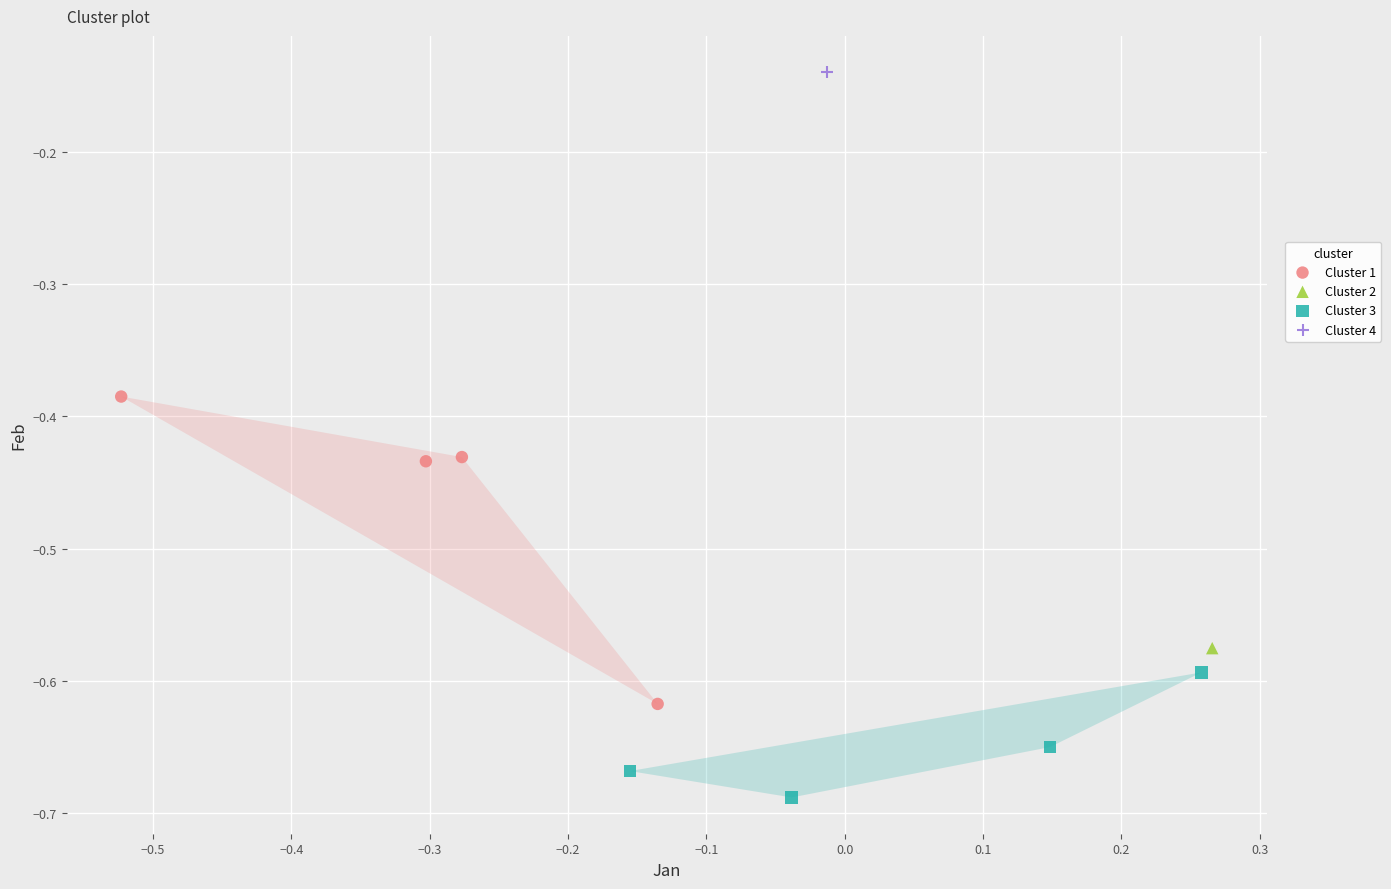

Which series contains the lowest Y value?

Cluster 3